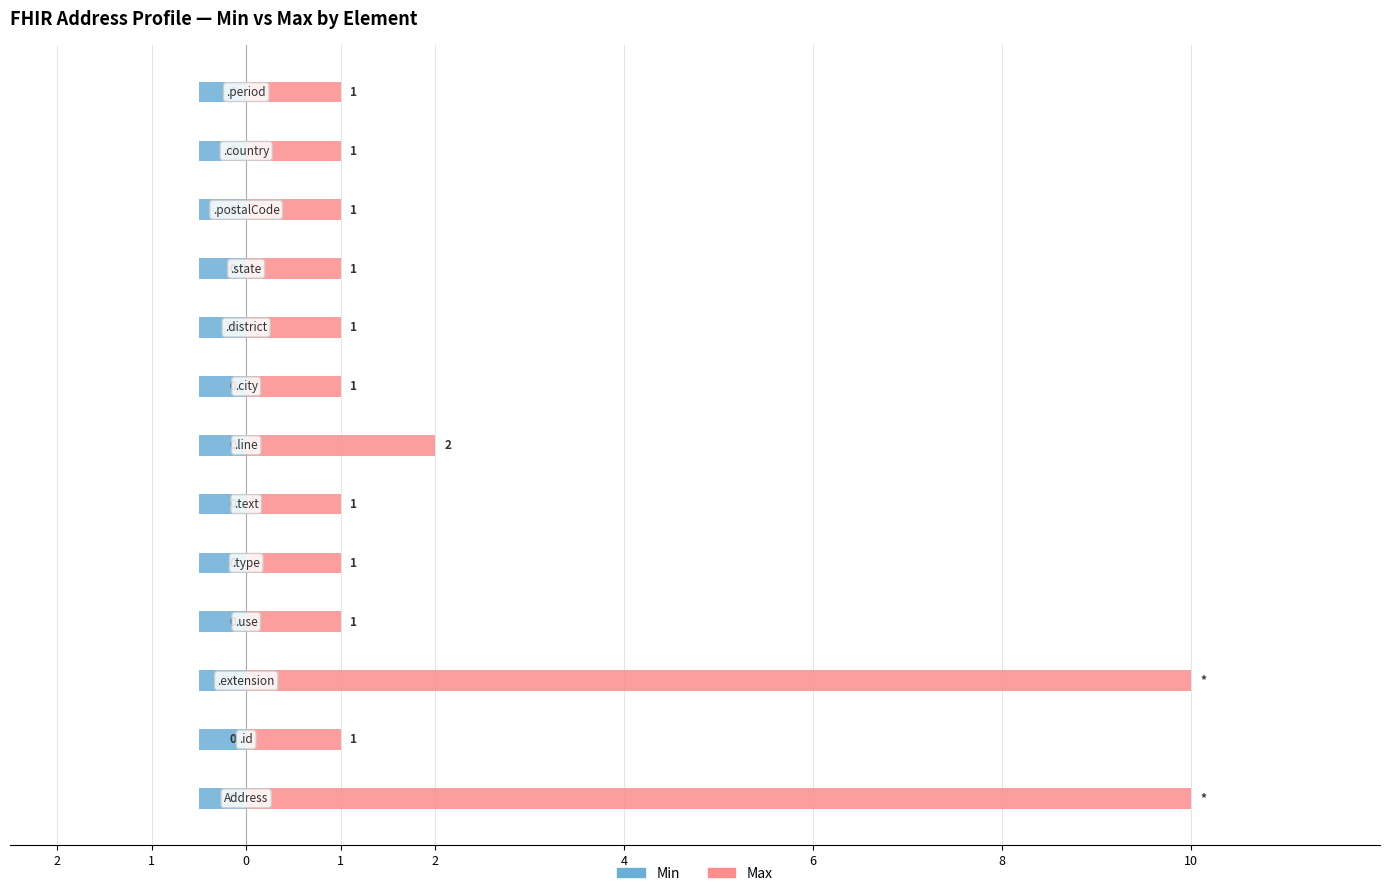

Rank the series by their maximum value, from highest to lowest.

Max (capped), Min